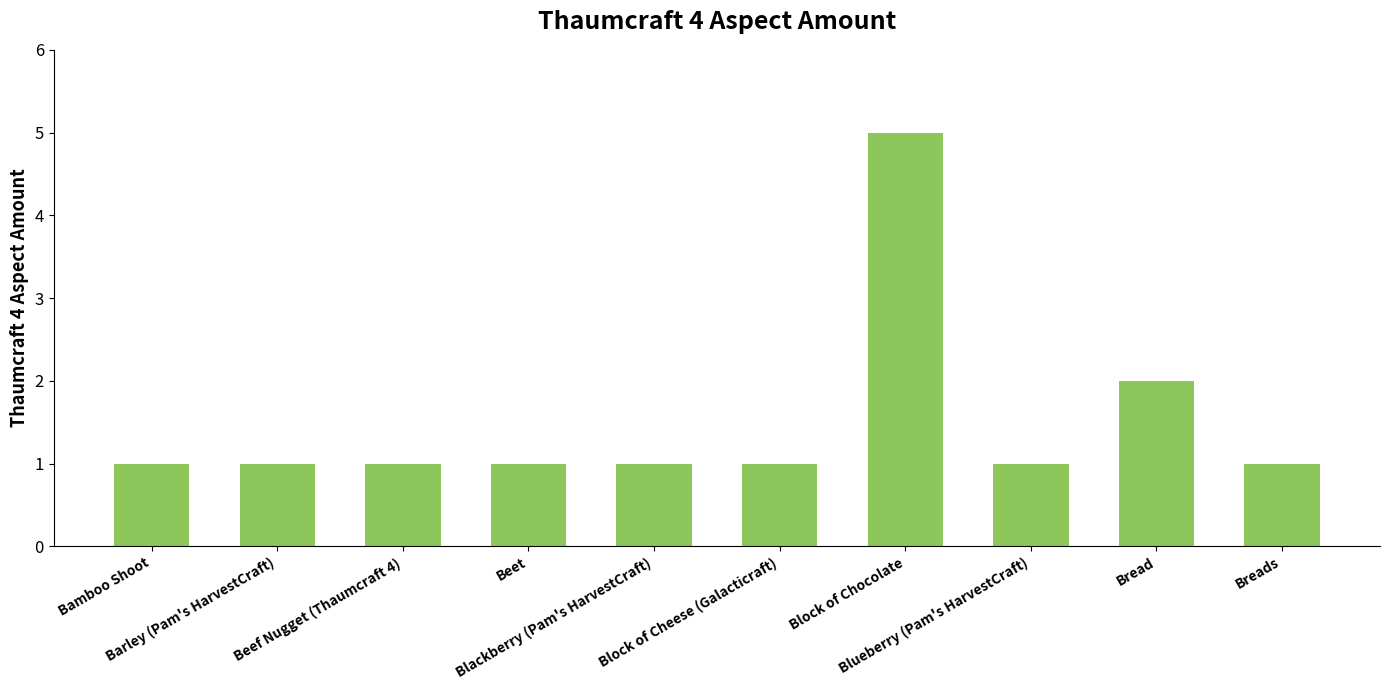

At which label is the value closest to 3?

Bread